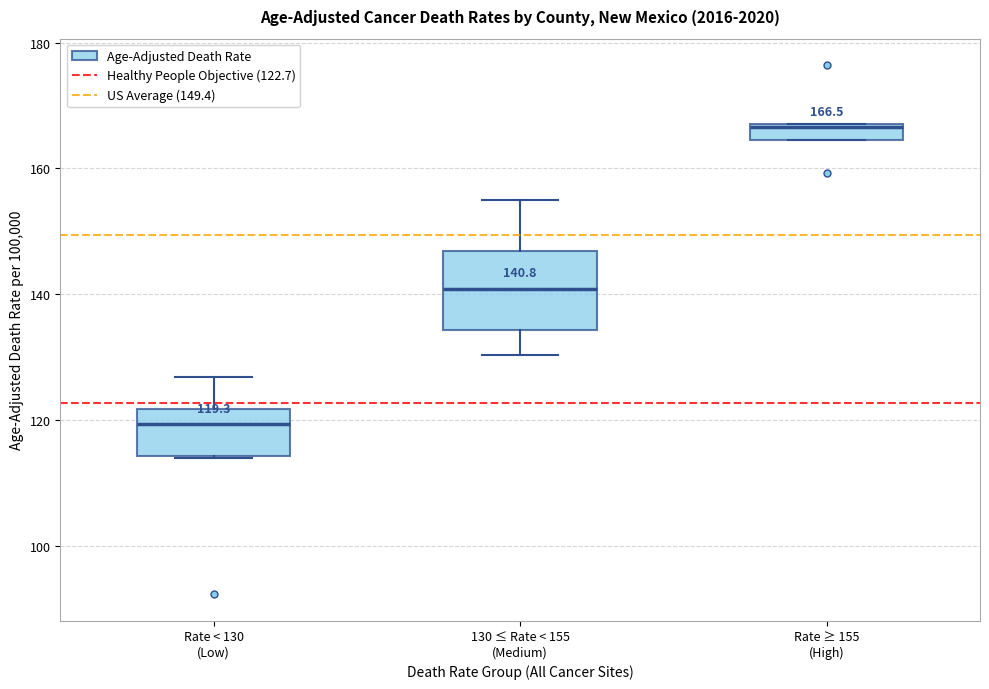

Comparing the boxes themselves (not the whiskers), which one is the tallest?

130 ≤ Rate < 155 (Medium)